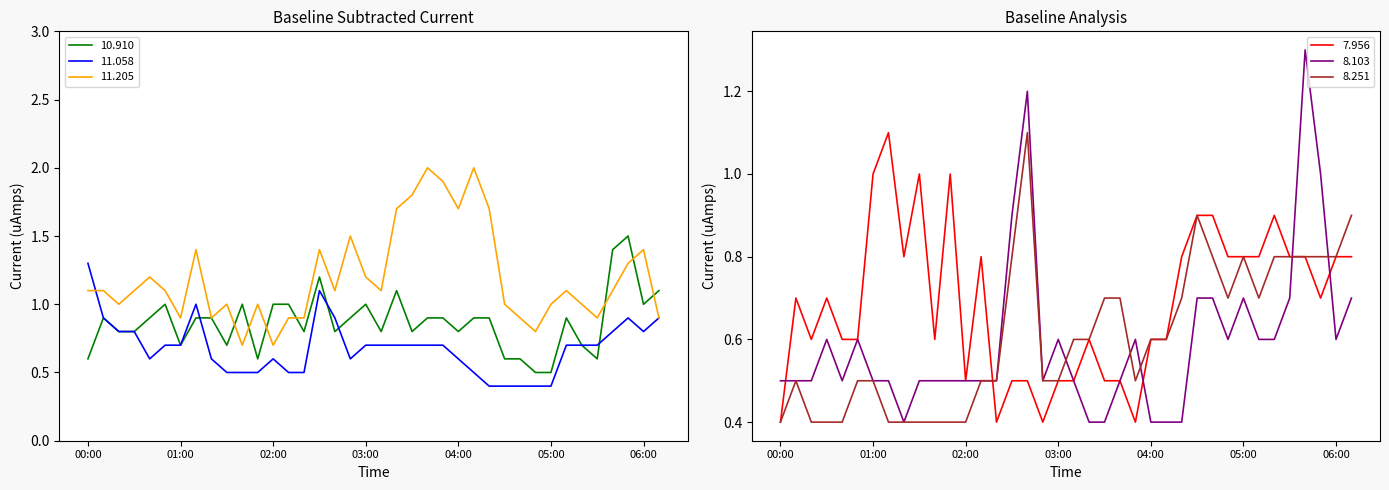

Where is 8.103 nearest to the value 0?

01:20